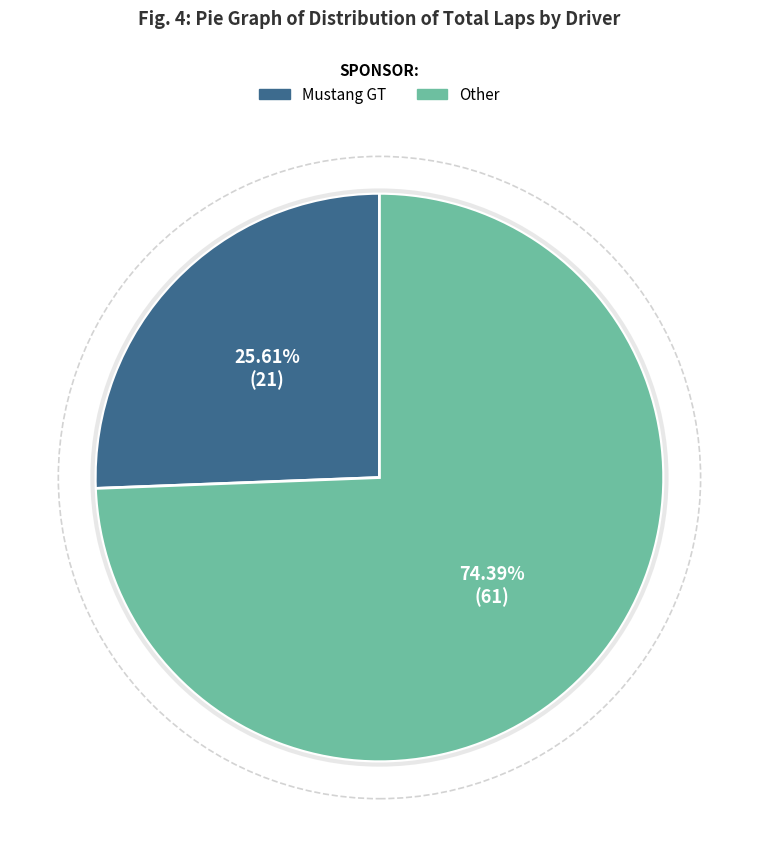

To the nearest percent, what is the average slice percentage?

50%